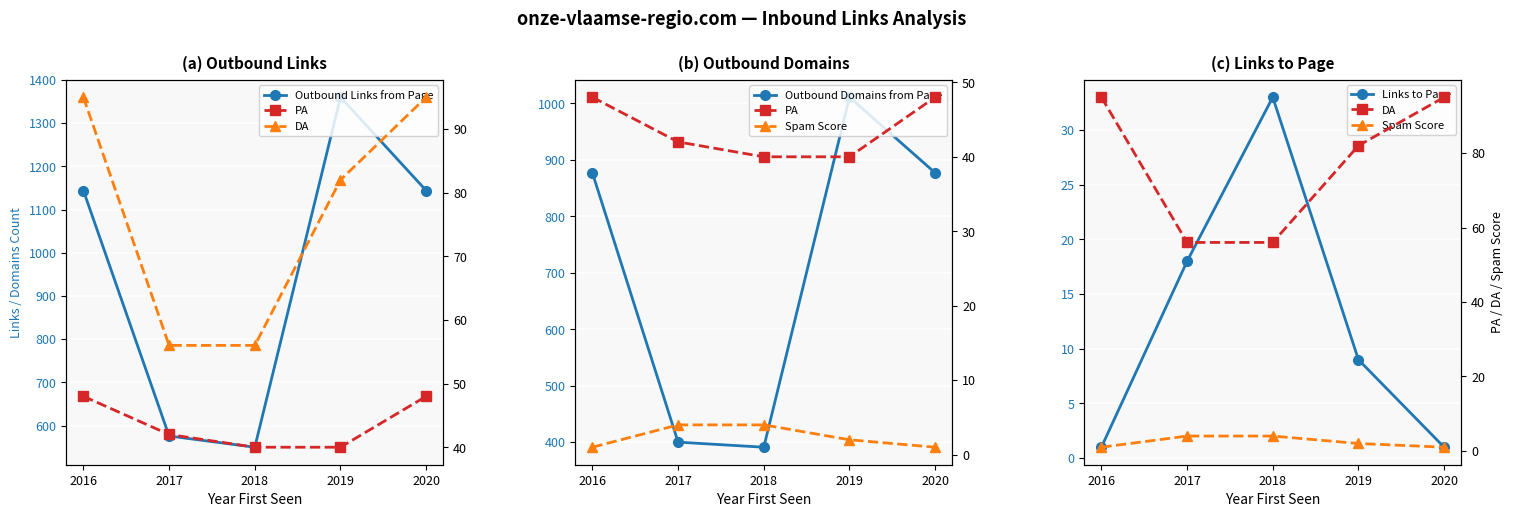

How many lines are shown in the chart?

6